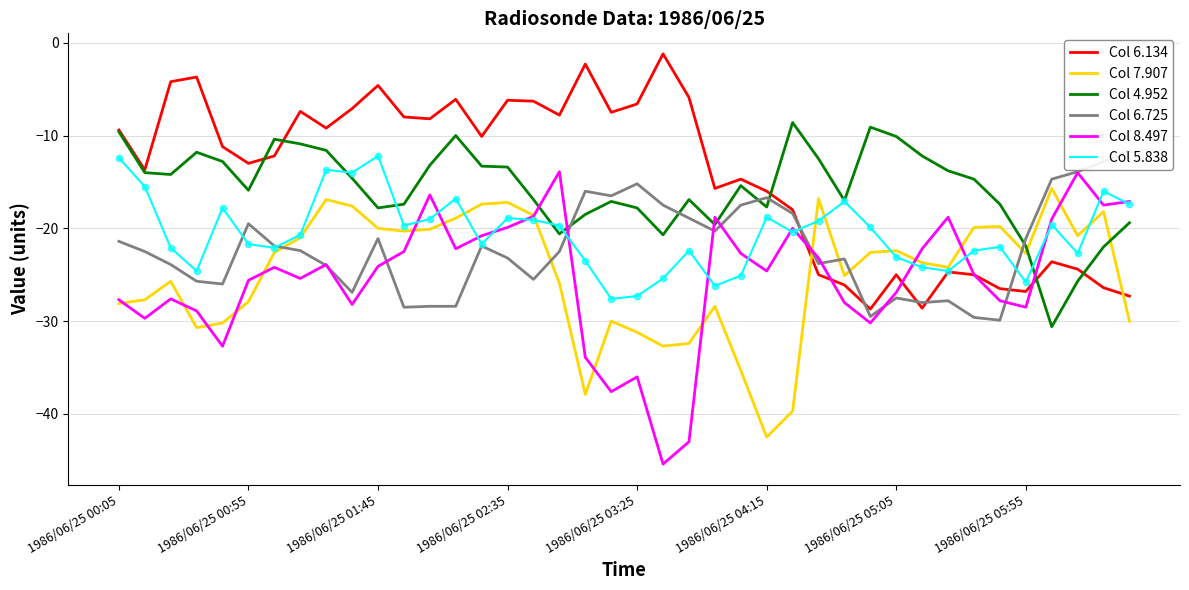

Which series has the largest total across all categories?

Col 6.134